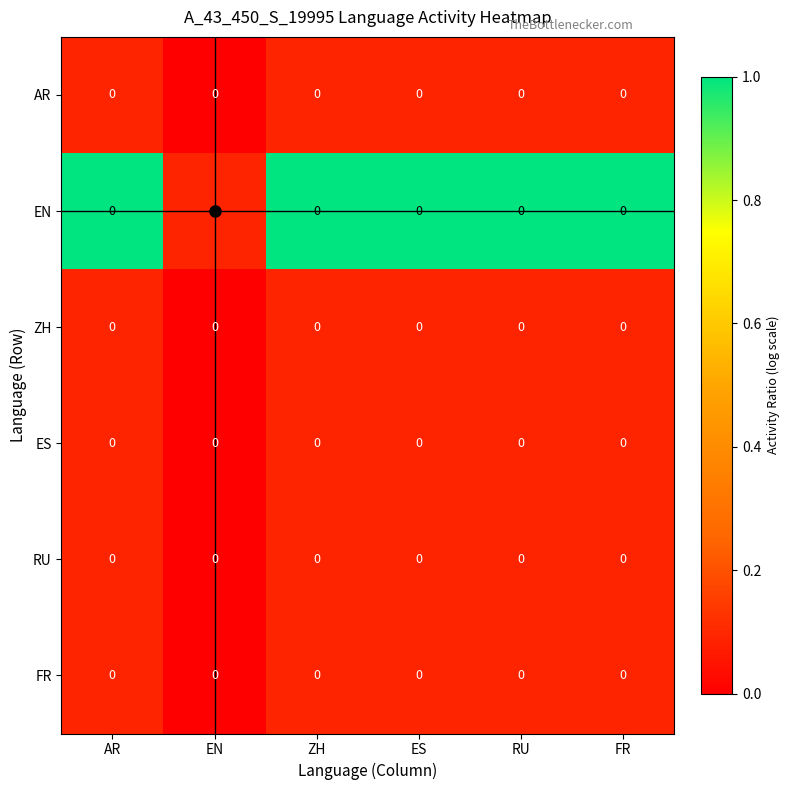

Which series has the largest range (max minus min)?

EN